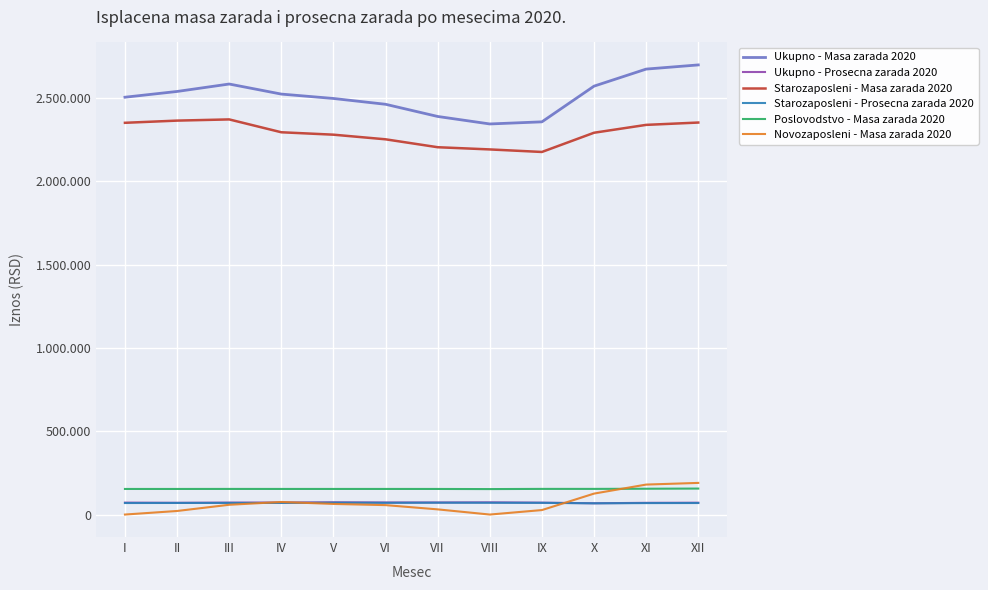

What is the average value of the Ukupno - Prosecna zarada 2020 series?

71535.0